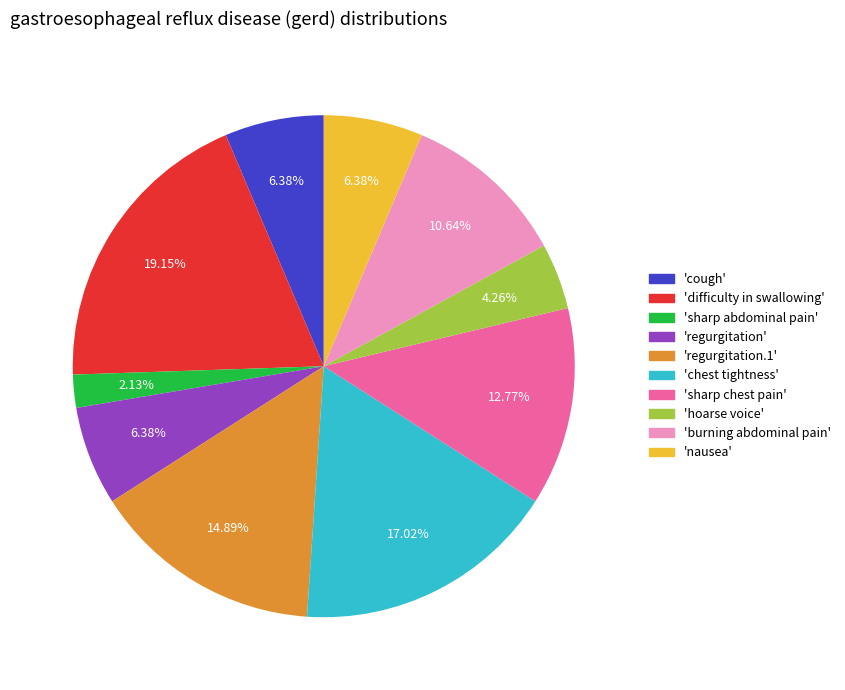

Is there a majority slice in this chart?

No